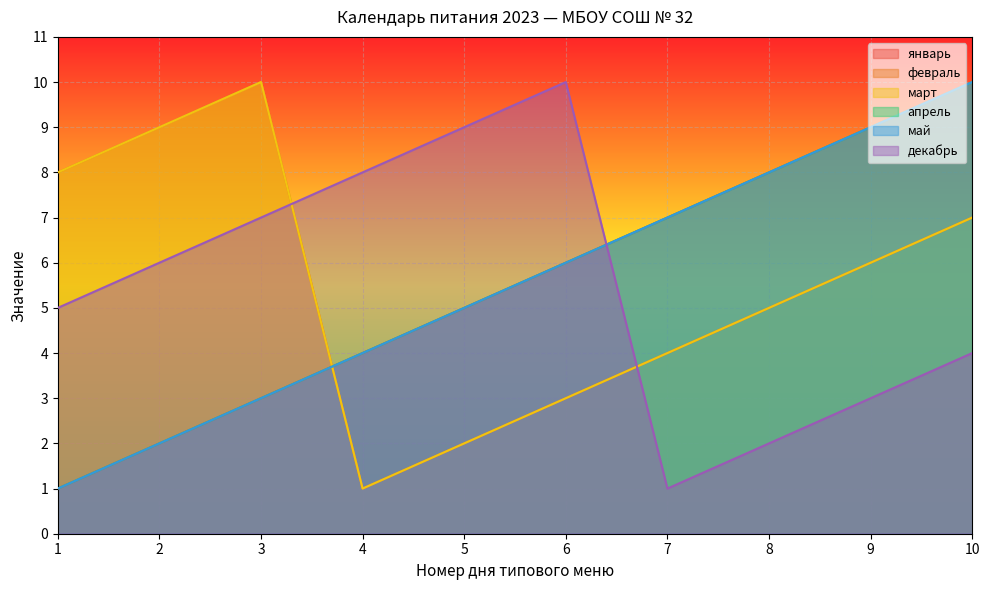

True or false: апрель has more than 0 interior local peaks.

False